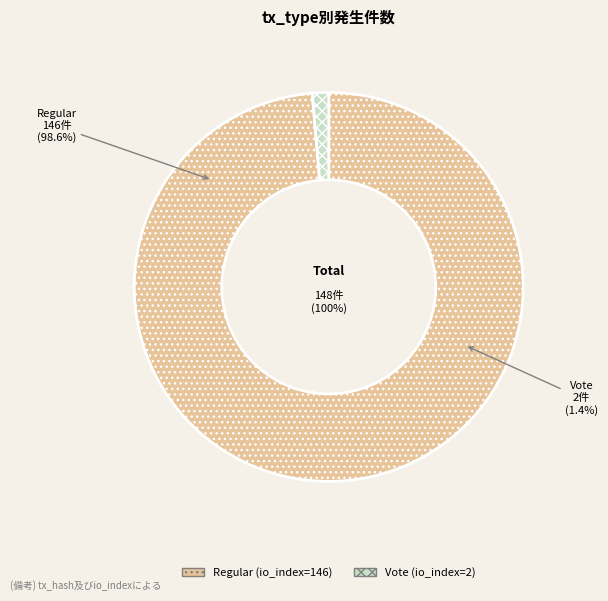

What percentage is the Regular (io_index=146) slice, to the nearest percent?

99%